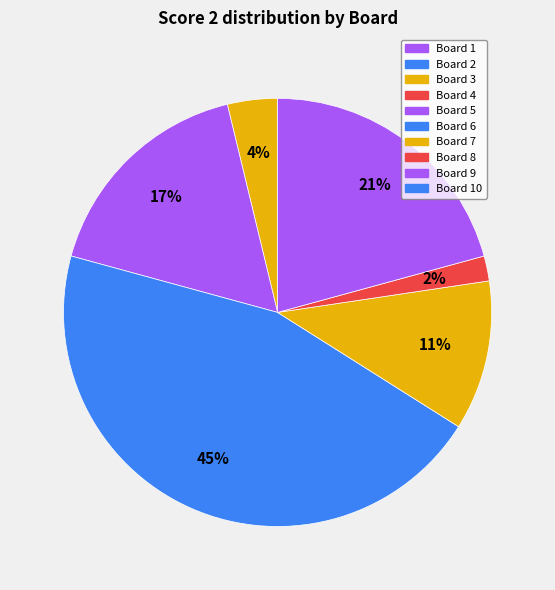

What is the largest slice in the pie chart?

Board 6